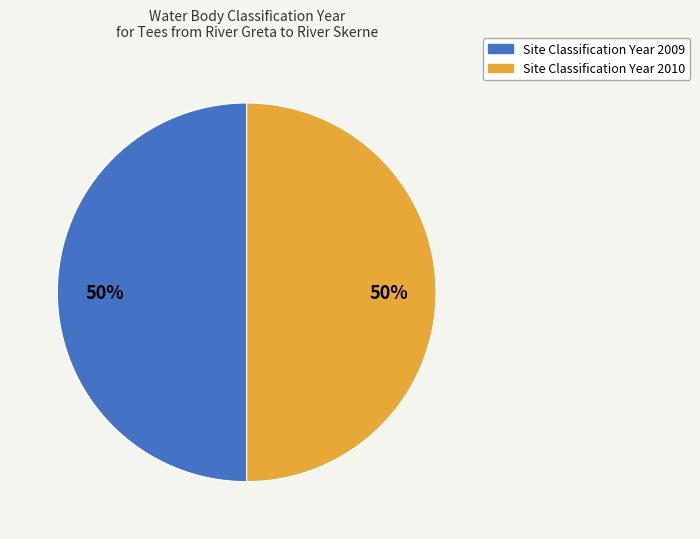

To the nearest percent, what is the average slice percentage?

50%